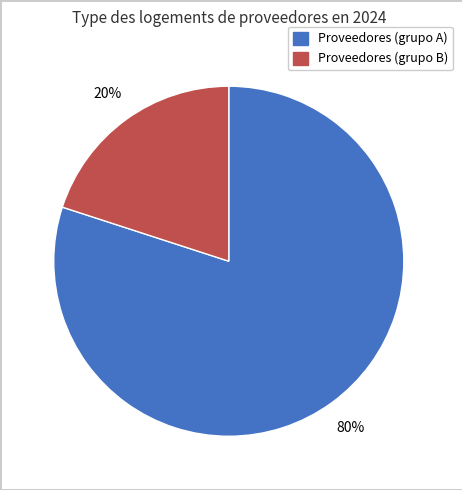

Does any single category account for the majority?

Yes